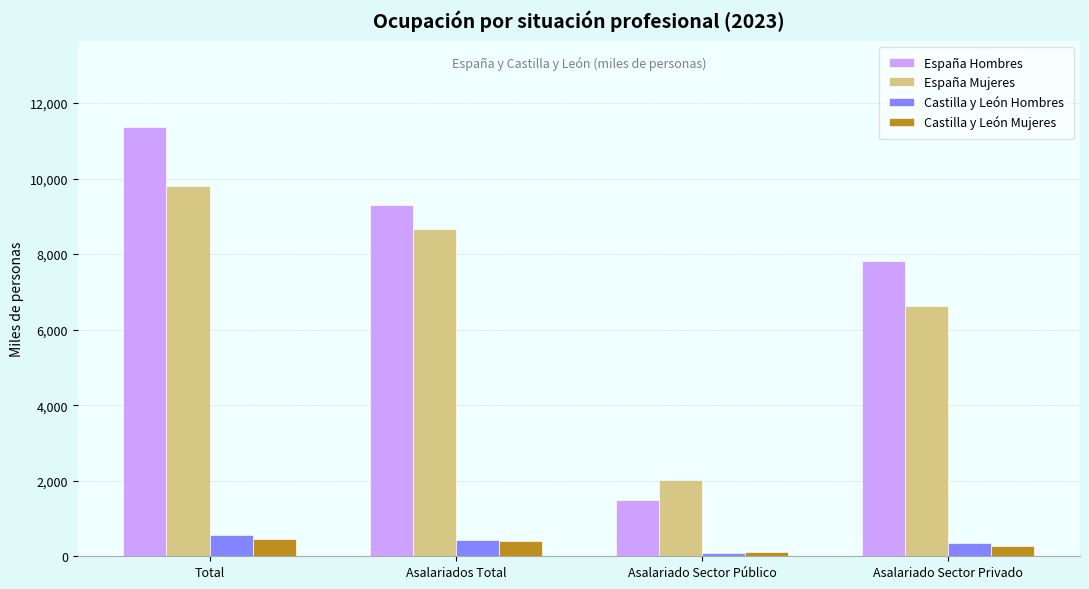

Reading left to right, what are all the values shown in this chart?

España Hombres: 11376.7	9310.1	1496.3	7813.8
España Mujeres: 9805.6	8652.9	2026.7	6626.3
Castilla y León Hombres: 554.0	433.9	90.2	343.7
Castilla y León Mujeres: 457.4	401.5	121.9	279.6